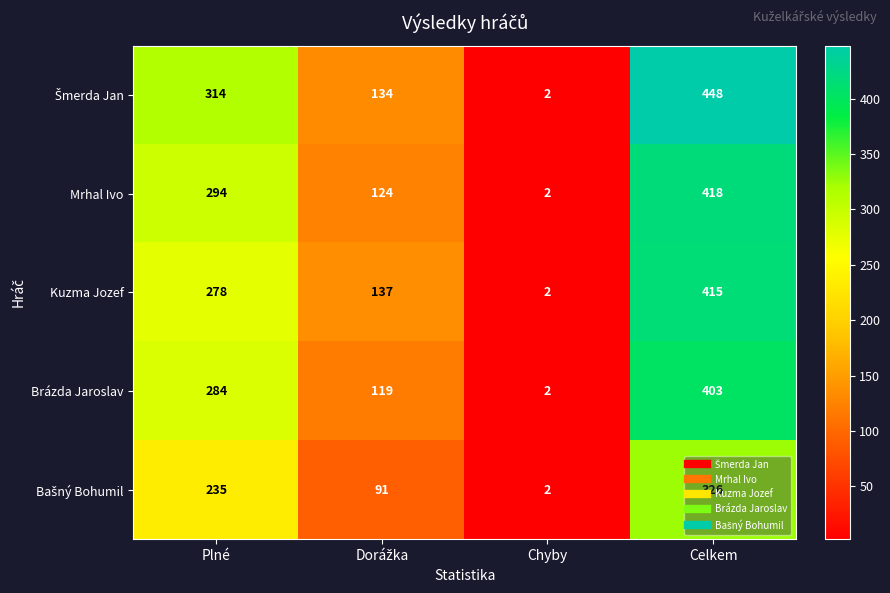

What is the spread (max minus min) of values at Plné?

79